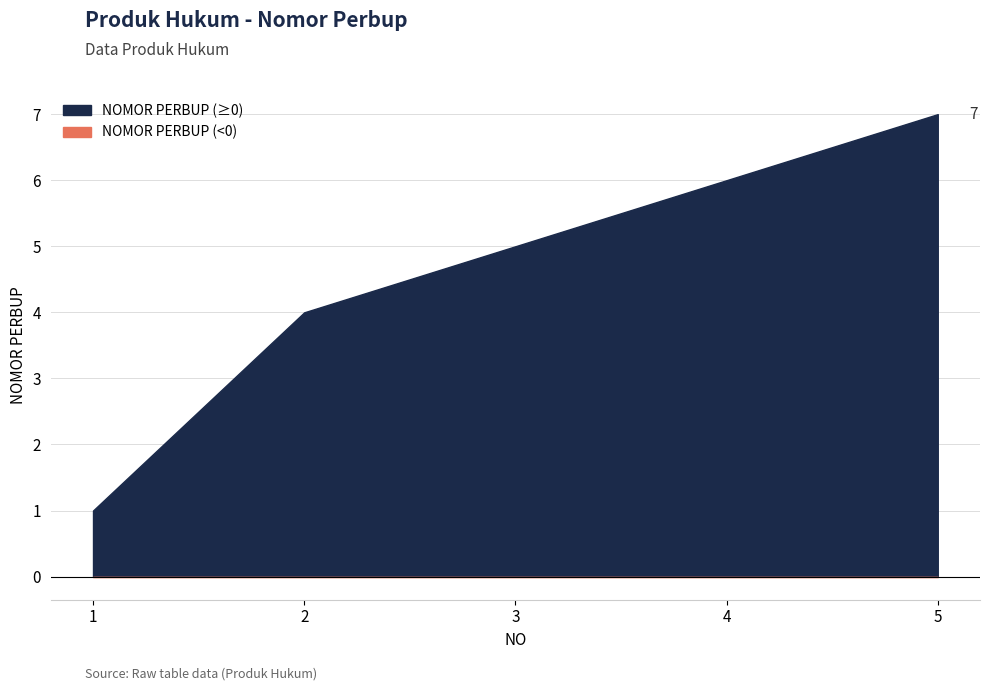

How many distinct data groups are displayed?

1